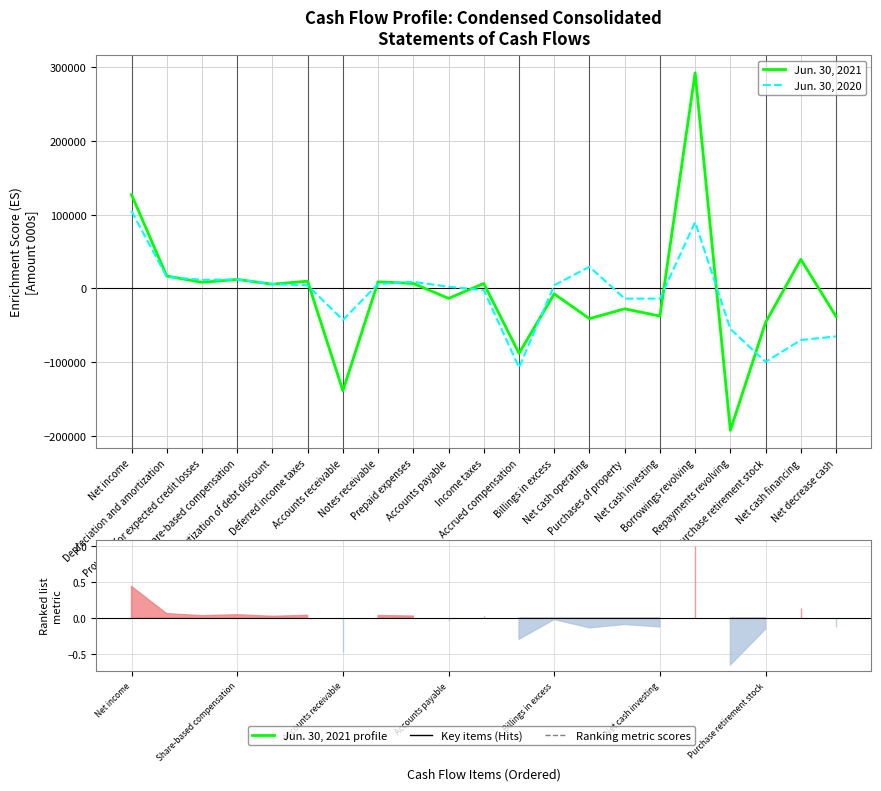

What is the difference between the second highest and second lowest values in the Jun. 30, 2021 series?

266116